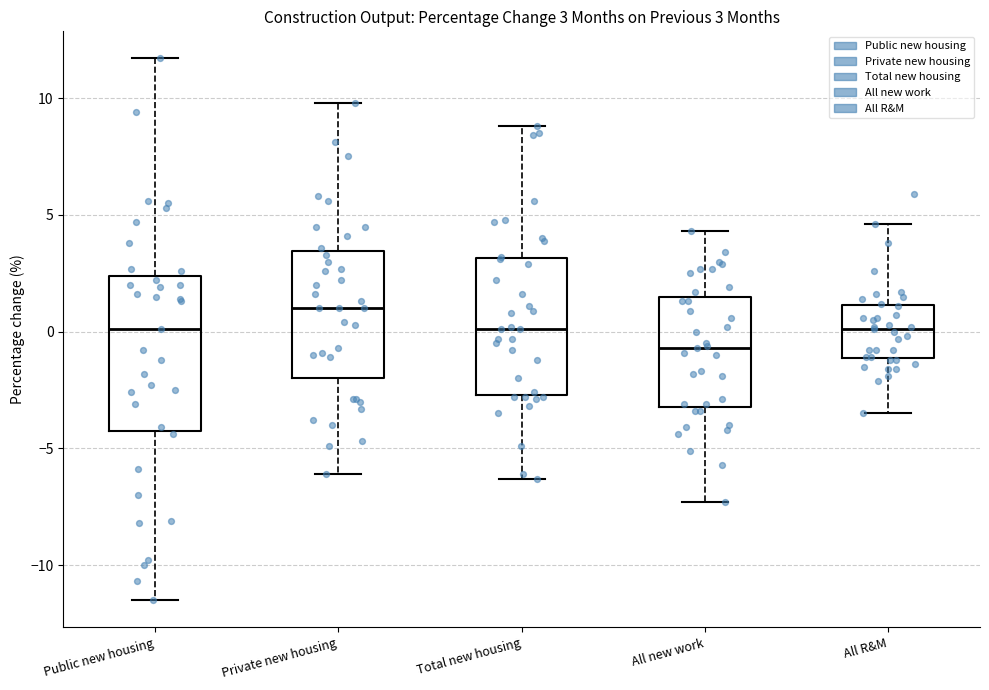

Comparing the boxes themselves (not the whiskers), which one is the tallest?

Public new housing